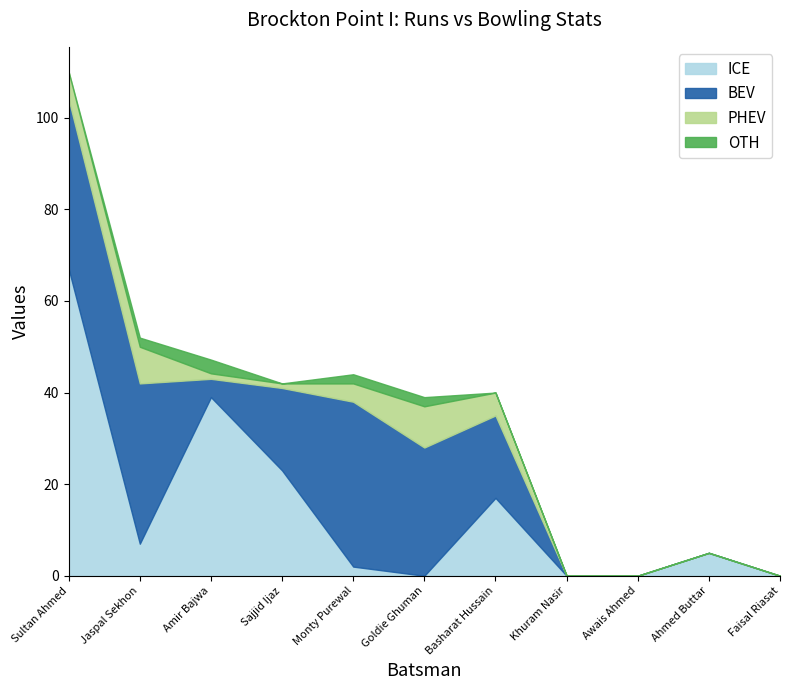

What is the difference between the second highest and minimum values in the ICE series?

39.0